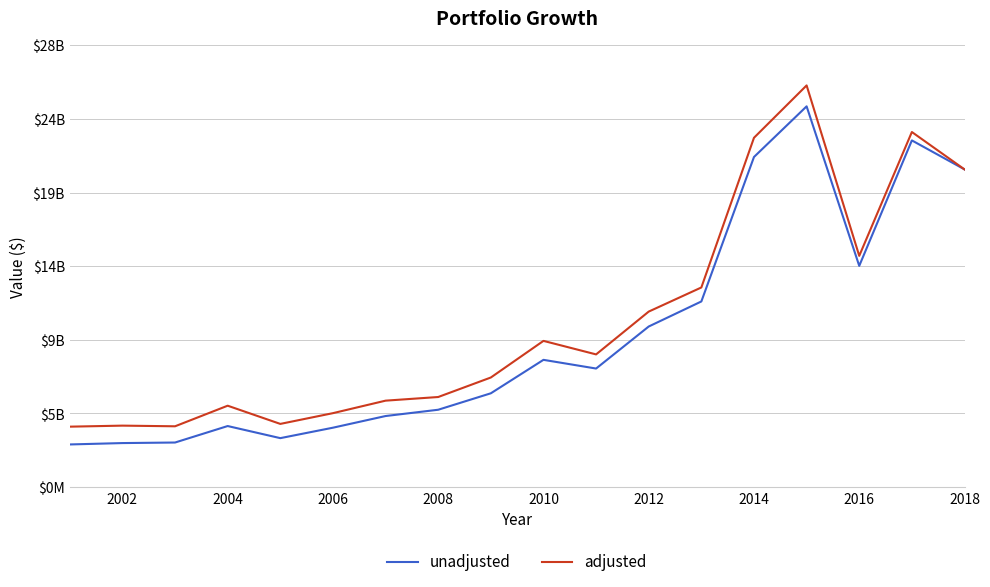

Does the chart have visible grid lines?

Yes